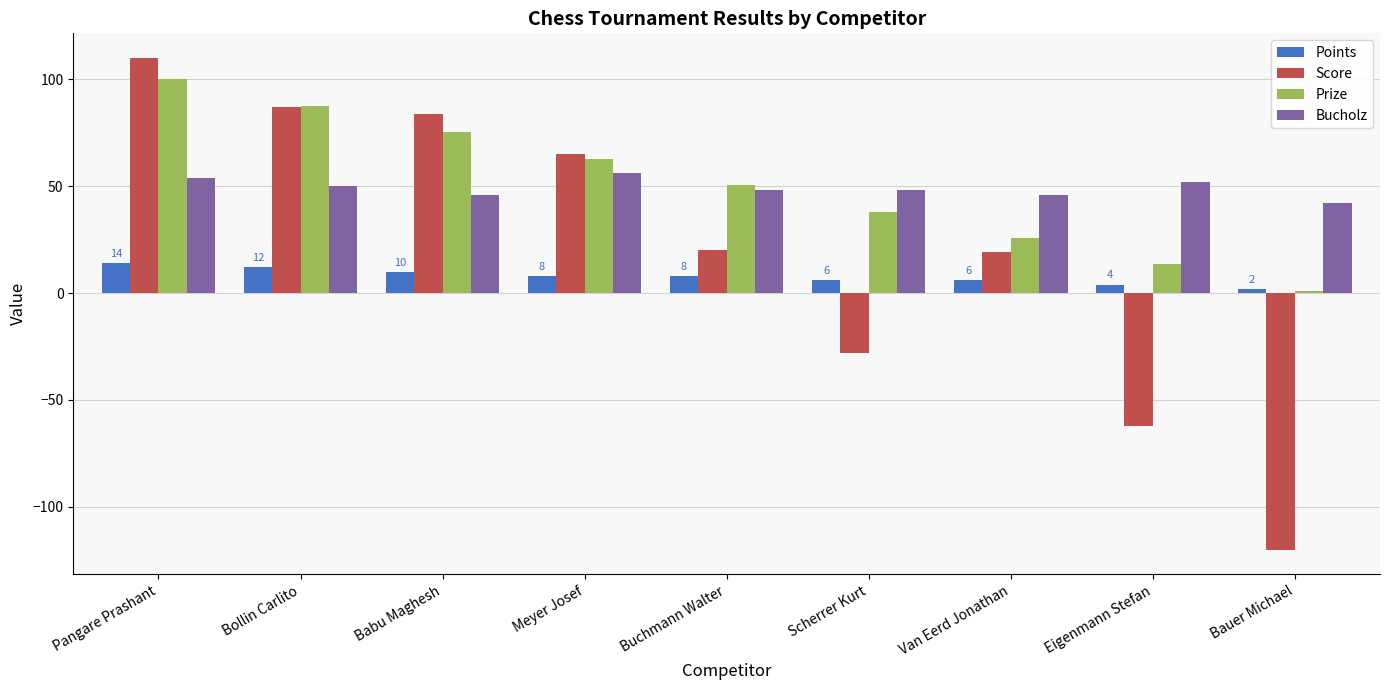

How many positive values does the Score series have?

6